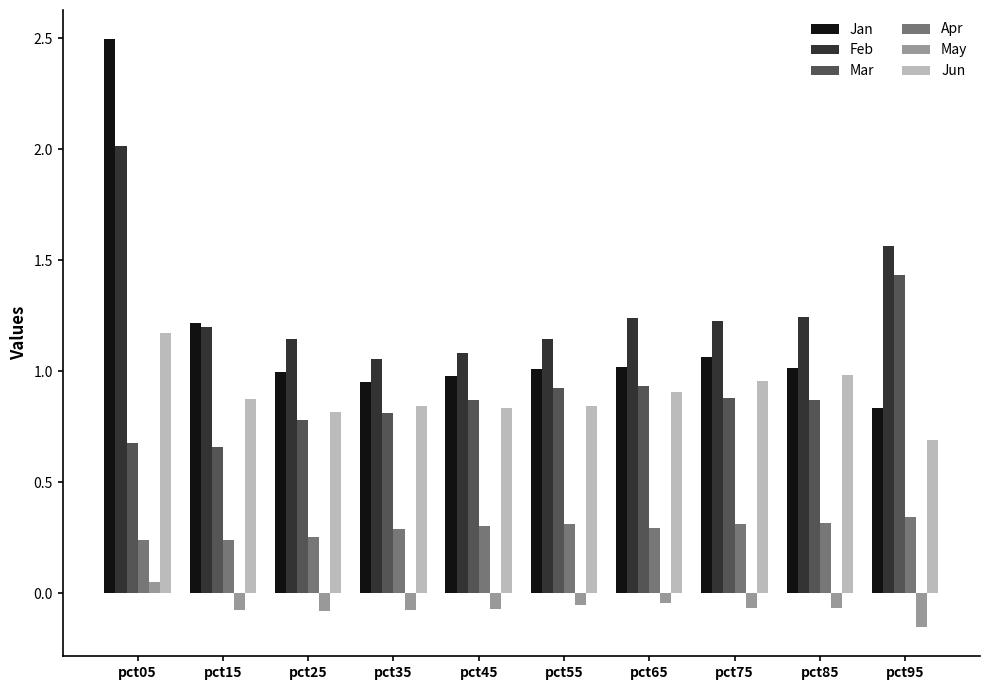

The Mar series shows 0.8 at pct35. True or false?

True